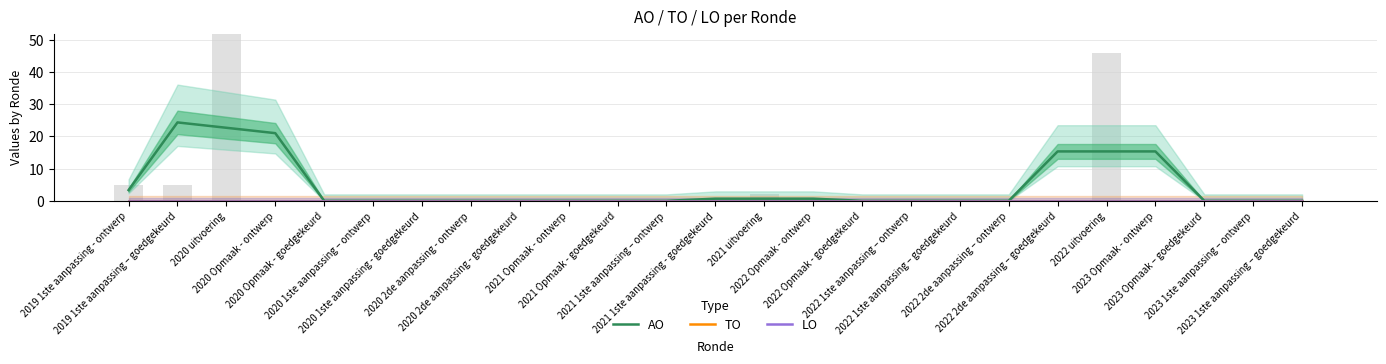

What is the greatest value displayed?

24.3